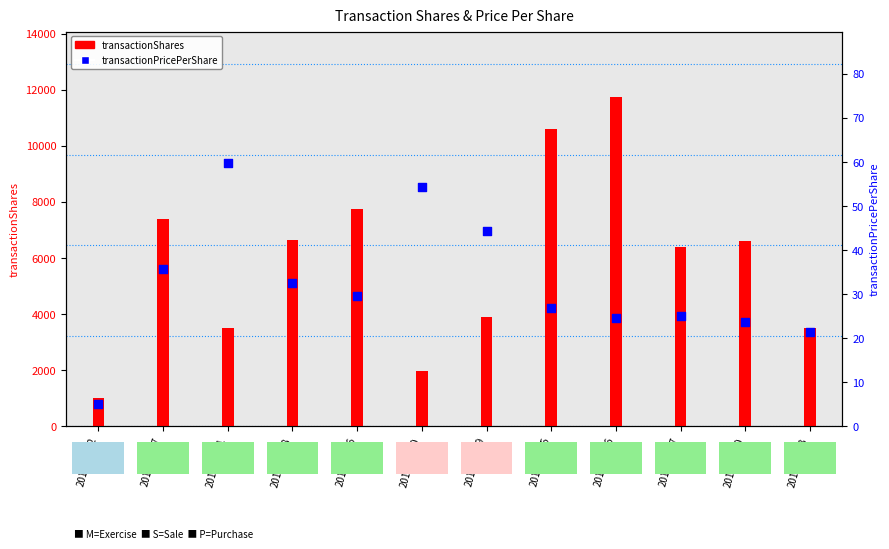

Which series reaches the maximum Y coordinate?

transactionShares